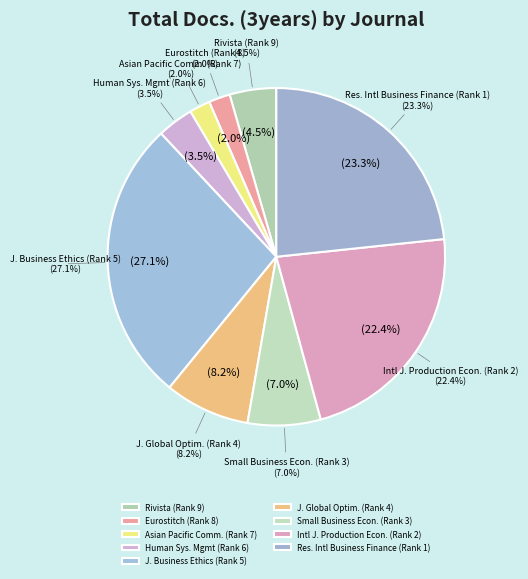

Combined, do Human Systems Management (Rank 6) and Research in International Business and Finance (Rank 1) account for over 50%?

No